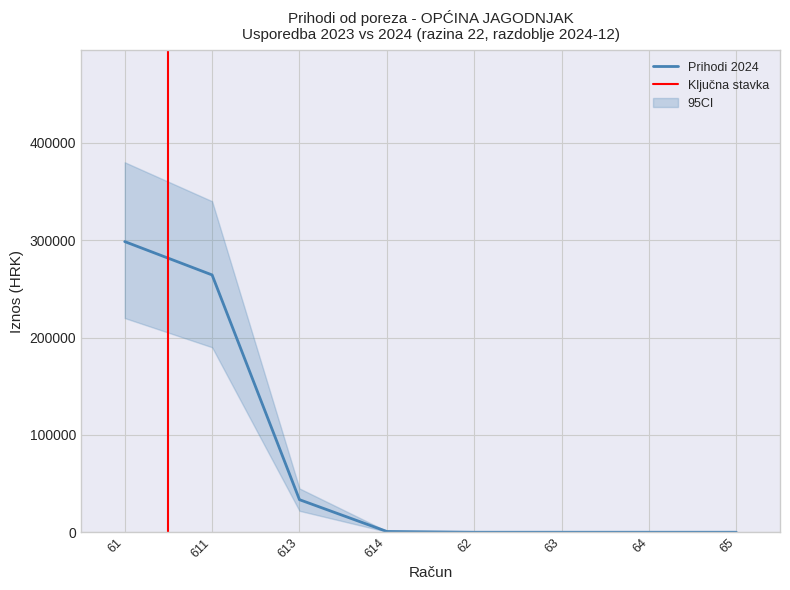

How many values are below 799?

4